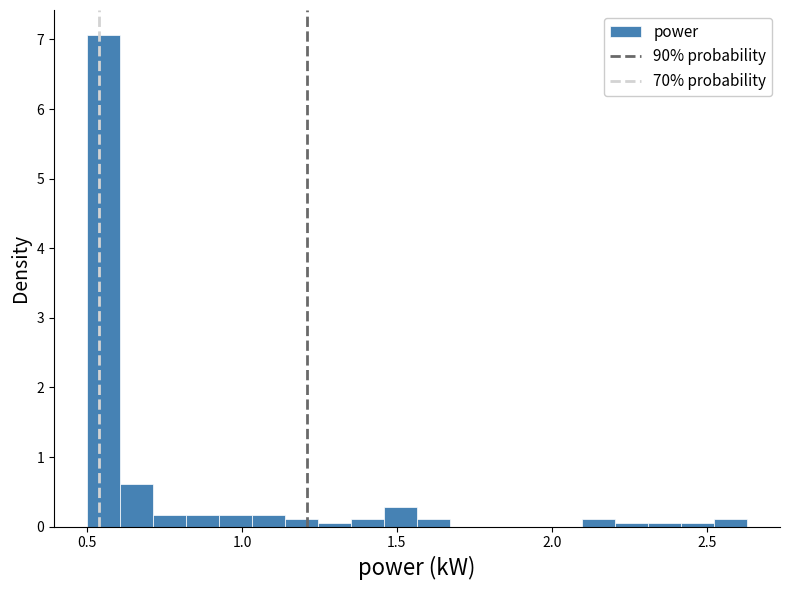

Read against the x-axis, roughly where is the centre of the tallest bar?

0.55